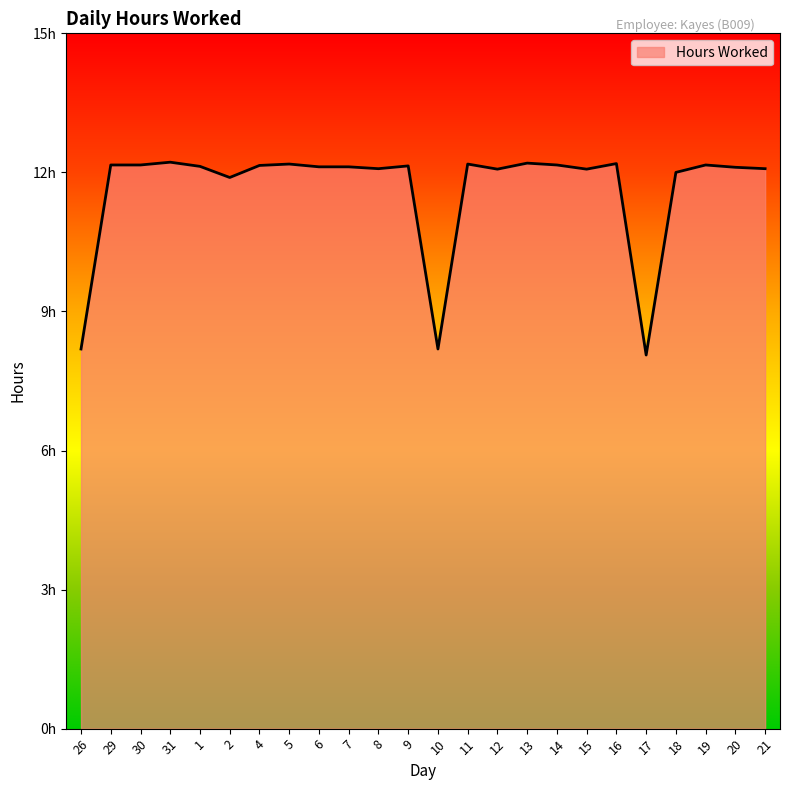

At which category does the chart reach its minimum across all series?

17